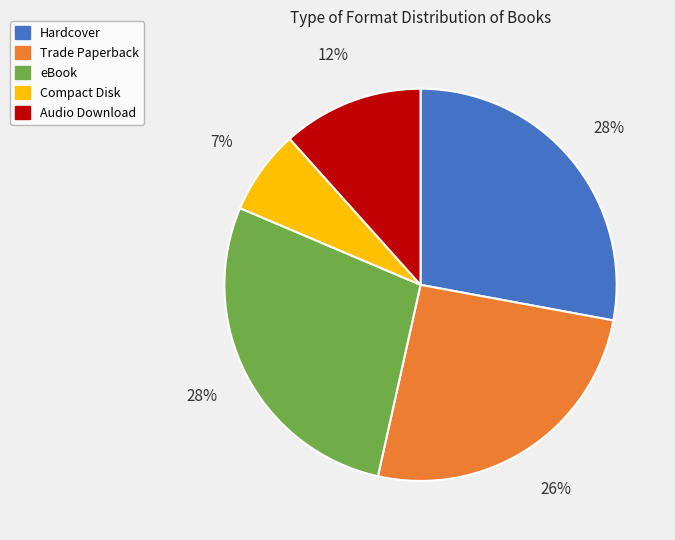

Is there any slice that represents more than half of the pie?

No